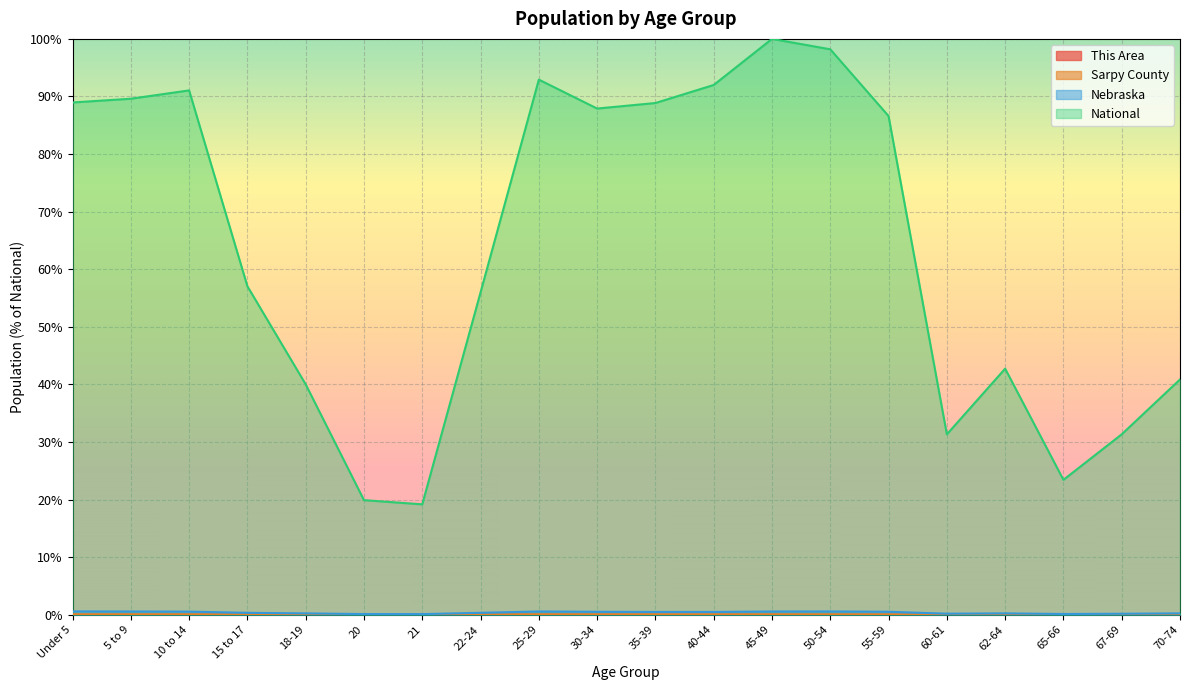

True or false: Nebraska and Sarpy County intersect in this chart.

False